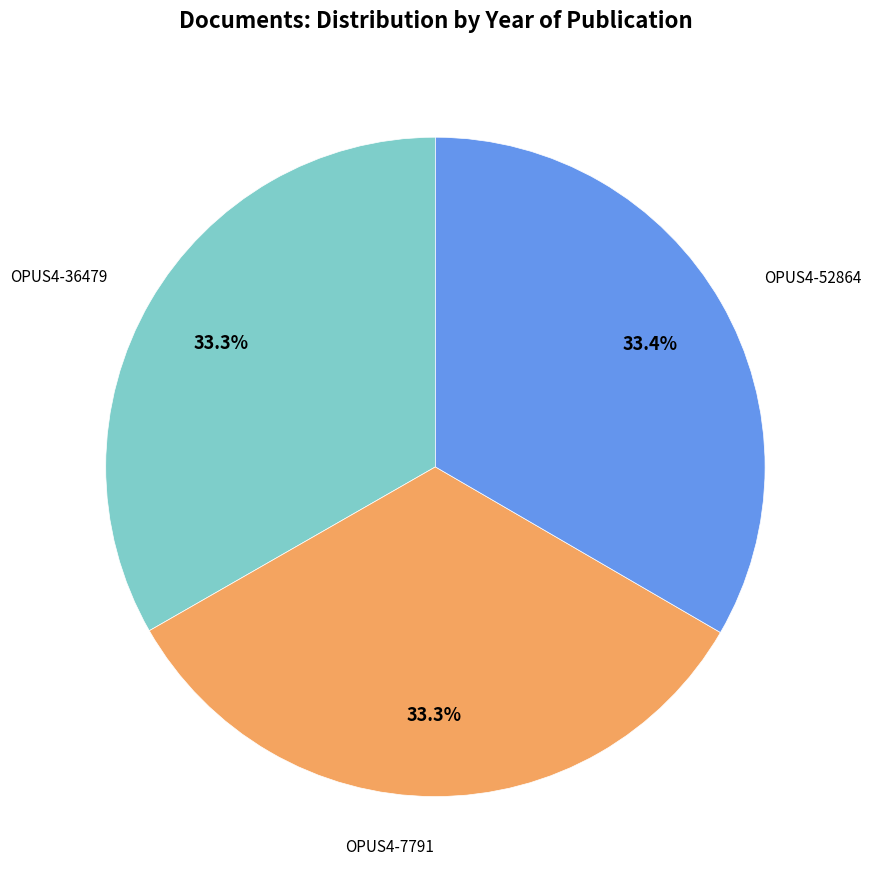

How many segments does this pie chart have?

3